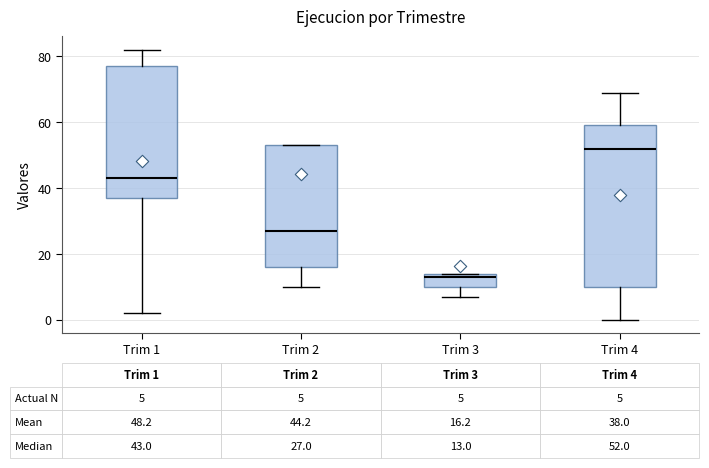

Which box's median line is the highest?

Trim 4